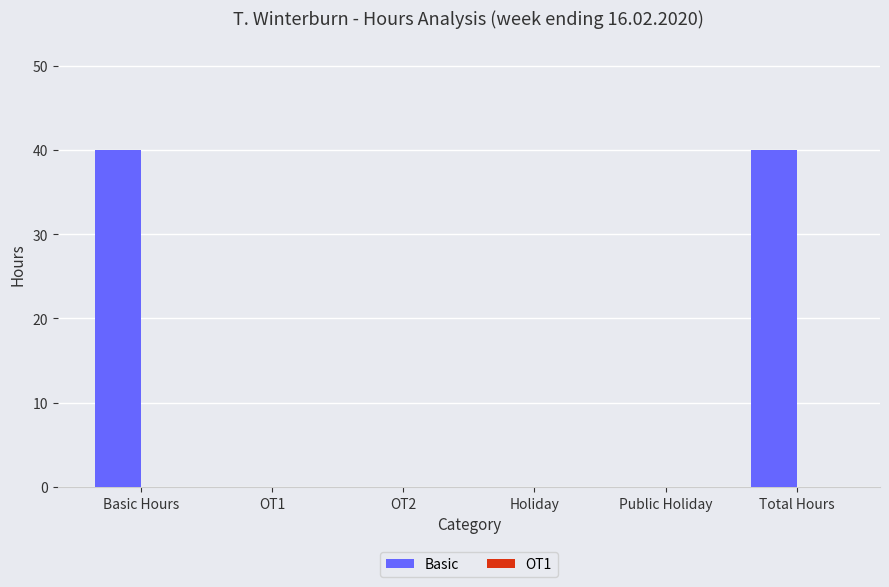

How many distinct data groups are displayed?

1